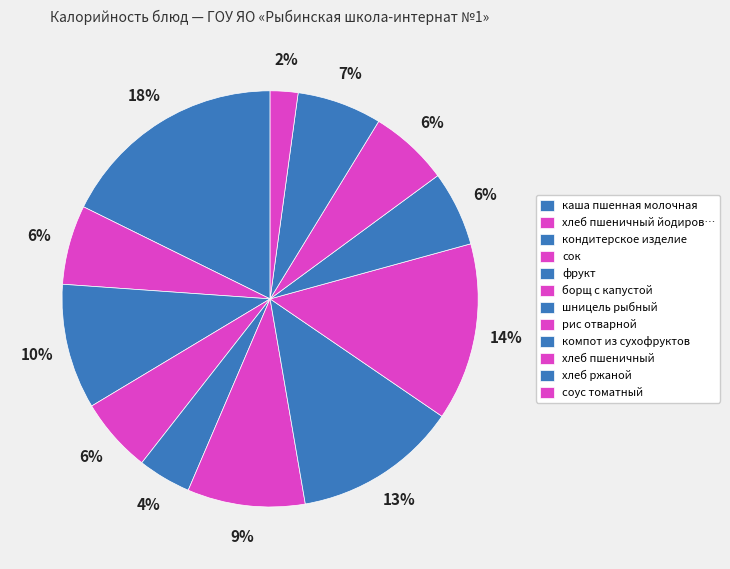

Count the number of slices in the pie.

12